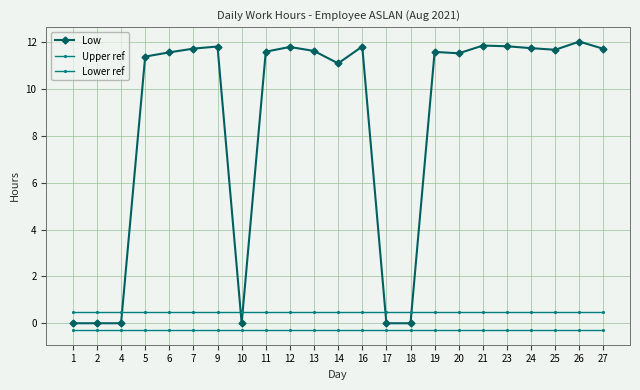

List the series in order of their peak value, highest first.

Low, Upper ref, Lower ref